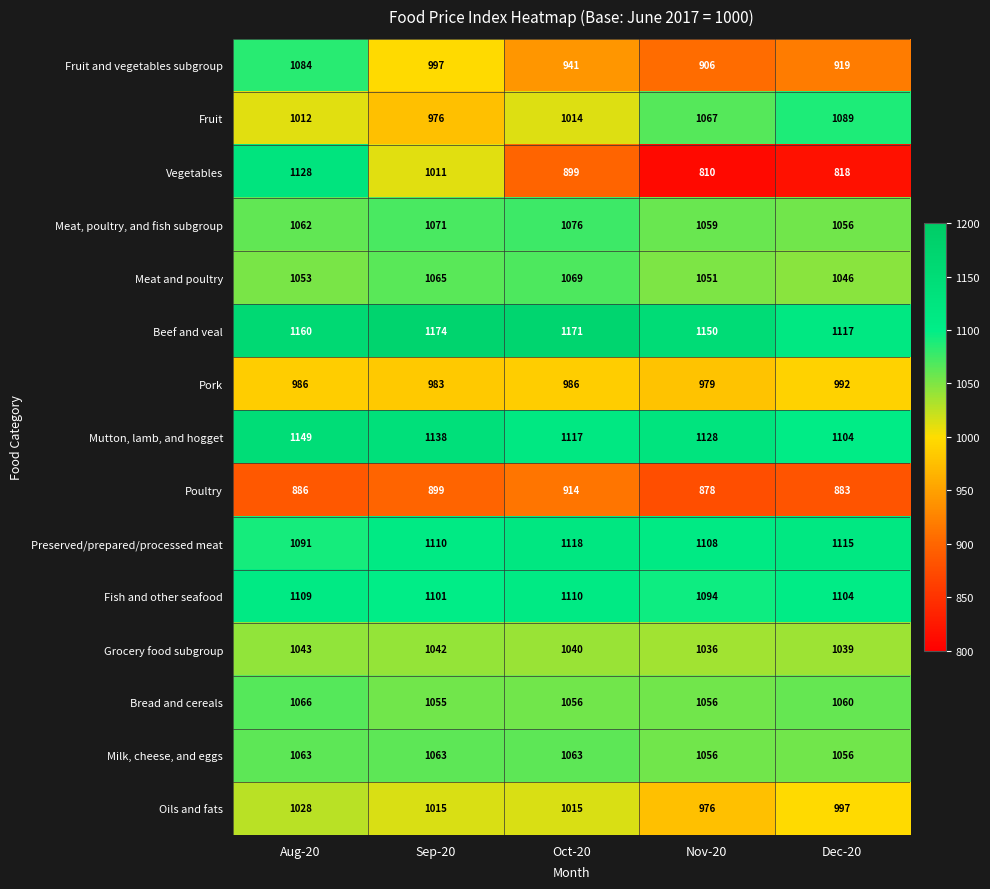

At Oct-20, list the series in order from smallest to largest.

Vegetables, Poultry, Fruit and vegetables subgroup, Pork, Fruit, Oils and fats, Grocery food subgroup, Bread and cereals, Milk, cheese, and eggs, Meat and poultry, Meat, poultry, and fish subgroup, Fish and other seafood, Mutton, lamb, and hogget, Preserved/prepared/processed meat, Beef and veal